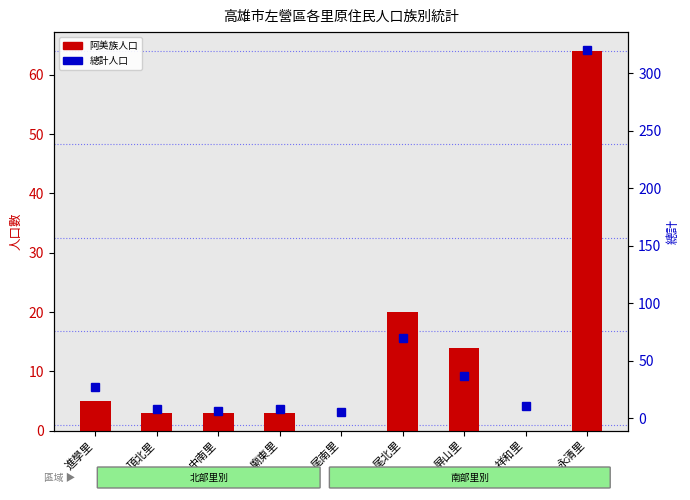

Rank the series by their average value, from lowest to highest.

阿美族人口, 總計人口